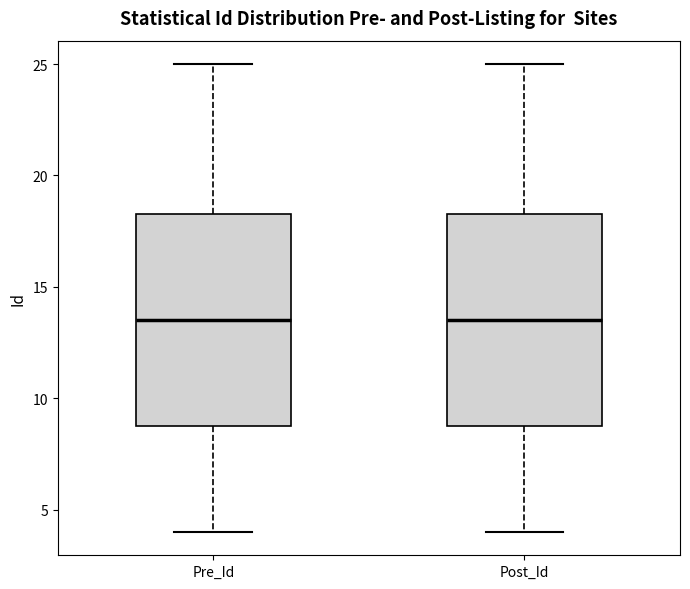

Reading left to right, transcribe this box plot: for each box, give where its median line is, the range the box spans, and where its two whiskers end, as read against the y-axis. The values are not printed on the chart, so give them approximately, as read against the axis.

Pre_Id: median 13.5, box 9.0 to 18.5, whiskers 4.0 to 25.0
Post_Id: median 13.5, box 9.0 to 18.5, whiskers 4.0 to 25.0